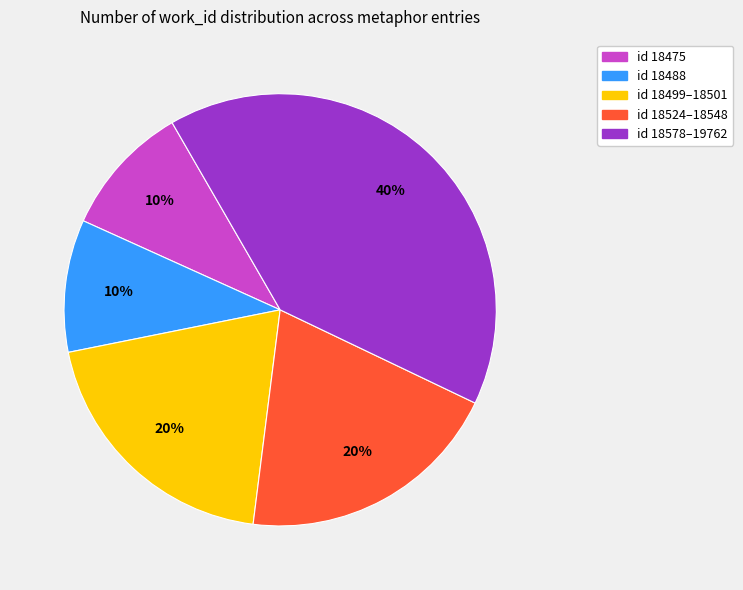

To the nearest percent, what is the average slice percentage?

20%